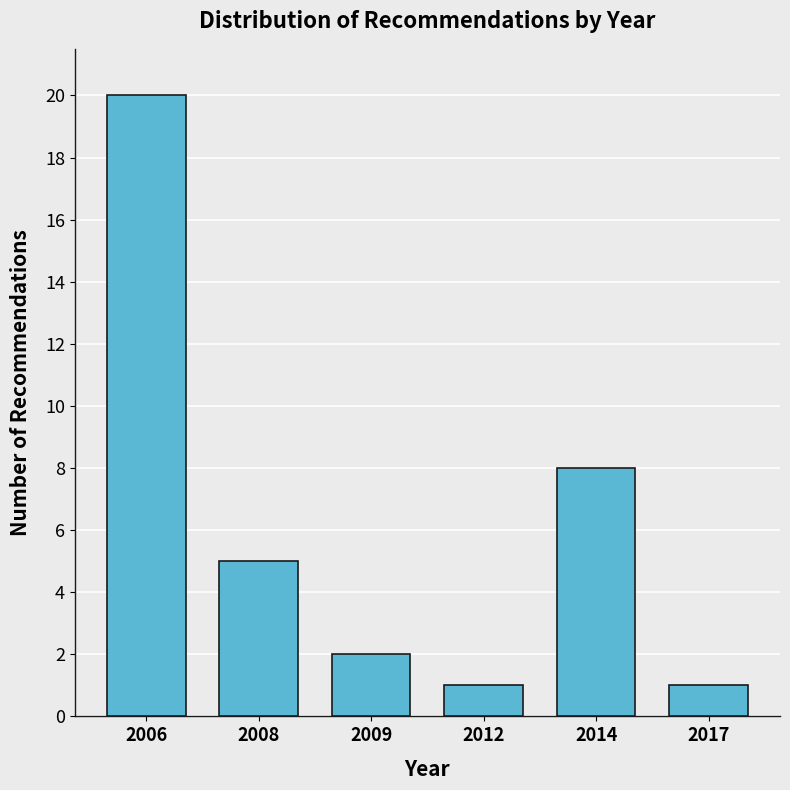

Reading left to right, extract all data points from this chart.

20	5	2	1	8	1